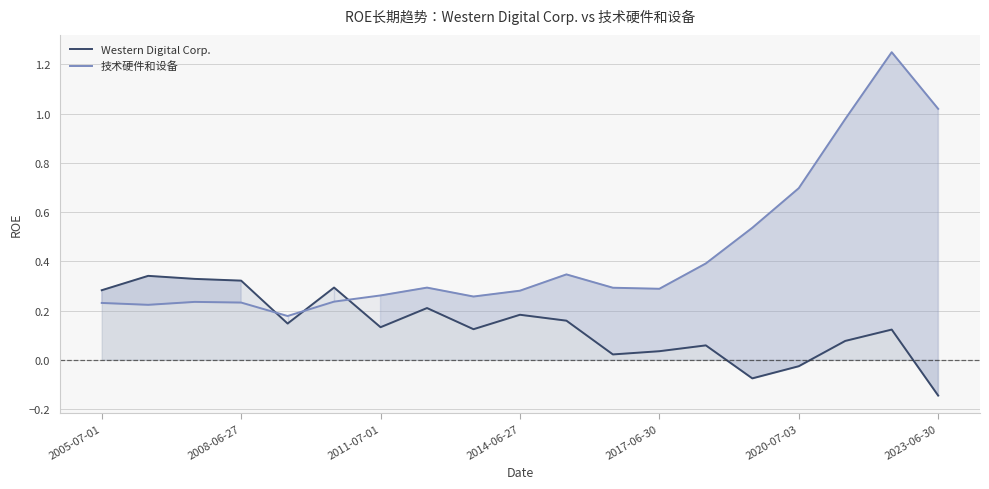

True or false: 技术硬件和设备 has a value of 0.3 at 8.

True